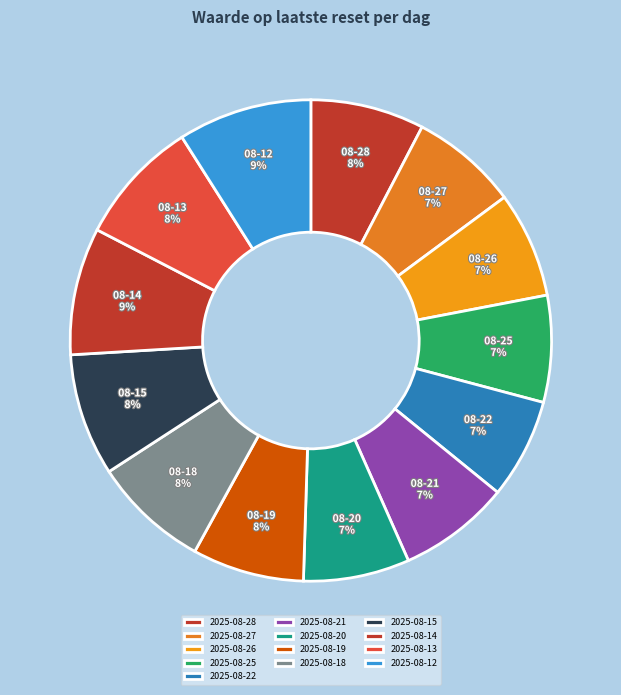

What is the smallest slice in the pie chart?

2025-08-22